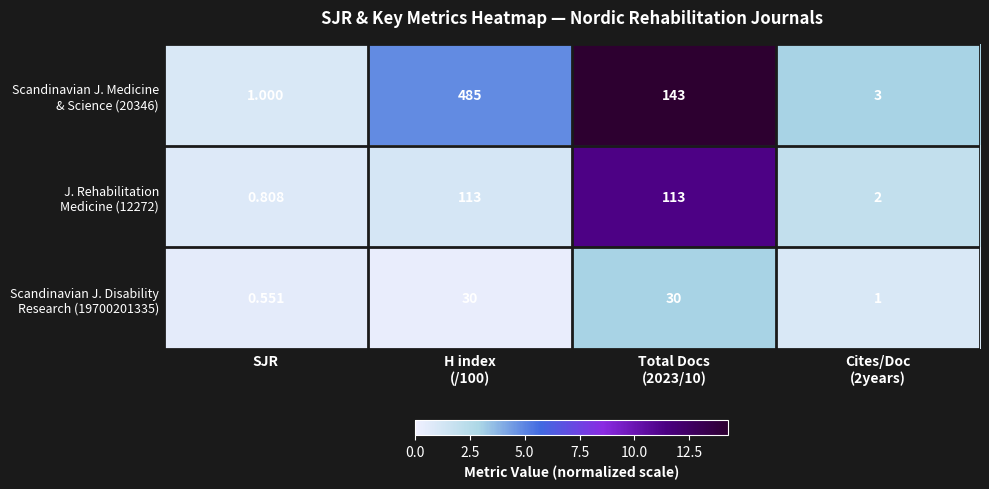

What is the total value across all series at Cites/Doc
(2years)?

6.0